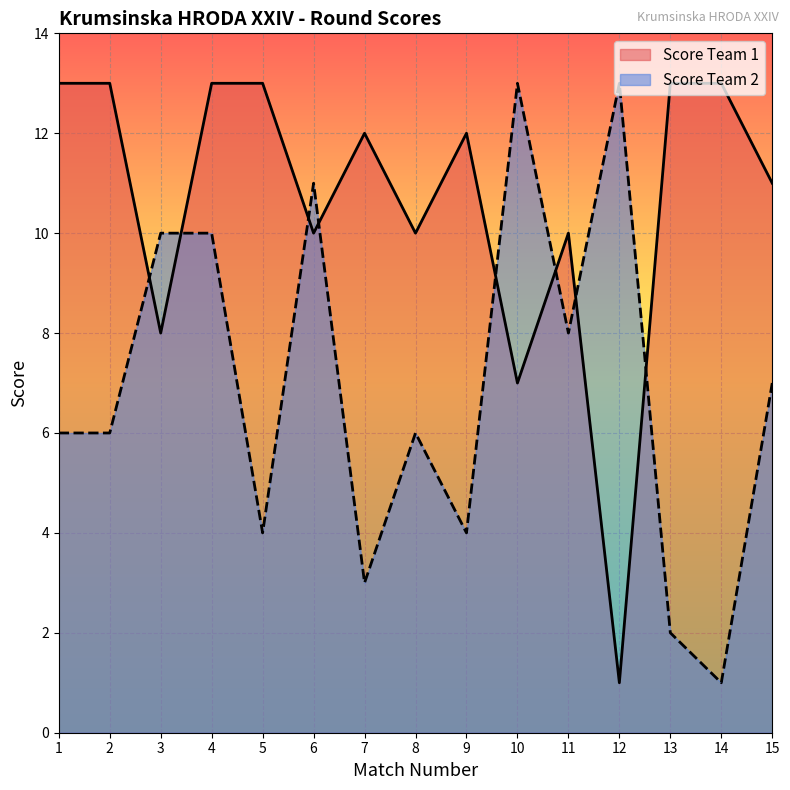

What is the maximum value shown in the chart?

13